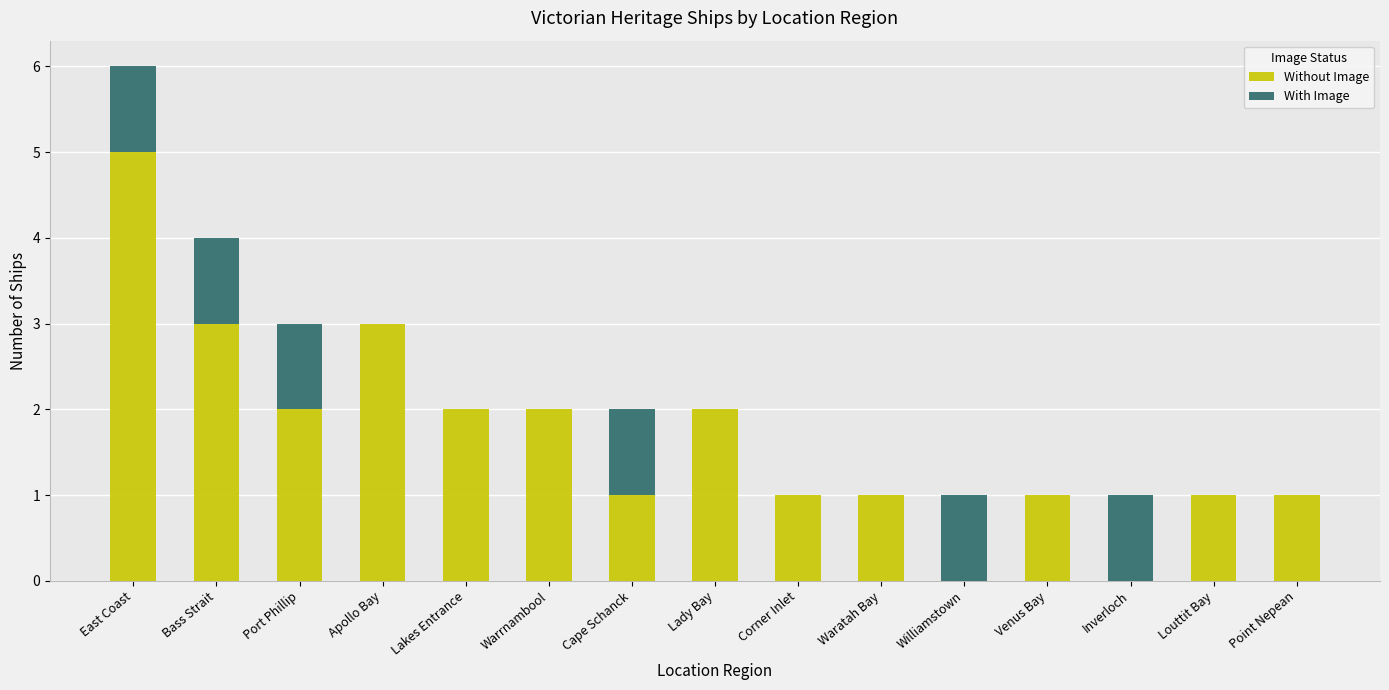

Are the bars grouped side by side (vs. stacked)?

No